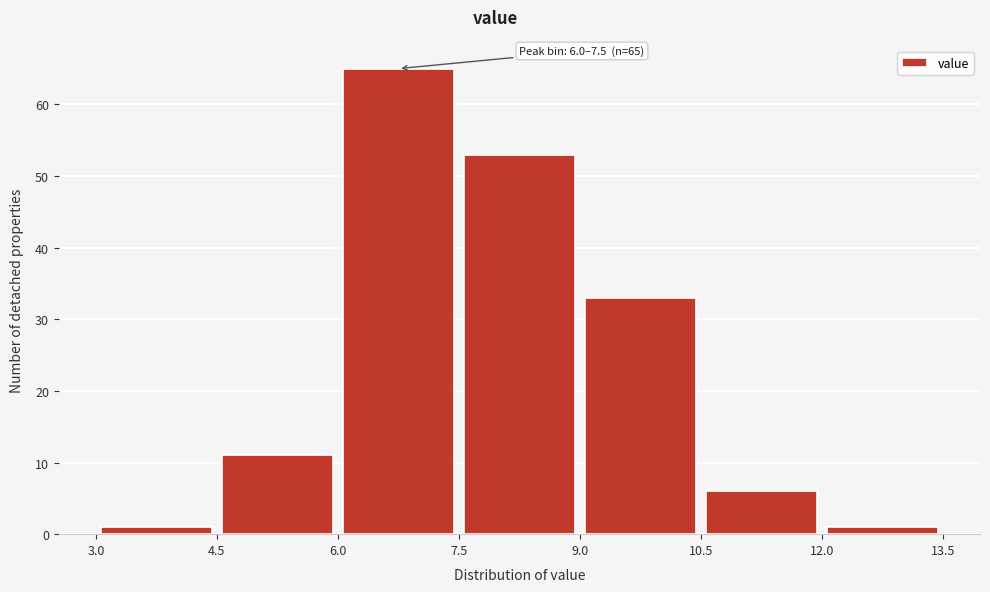

Over which range of the x-axis is the bar tallest?

6.0 to 7.5